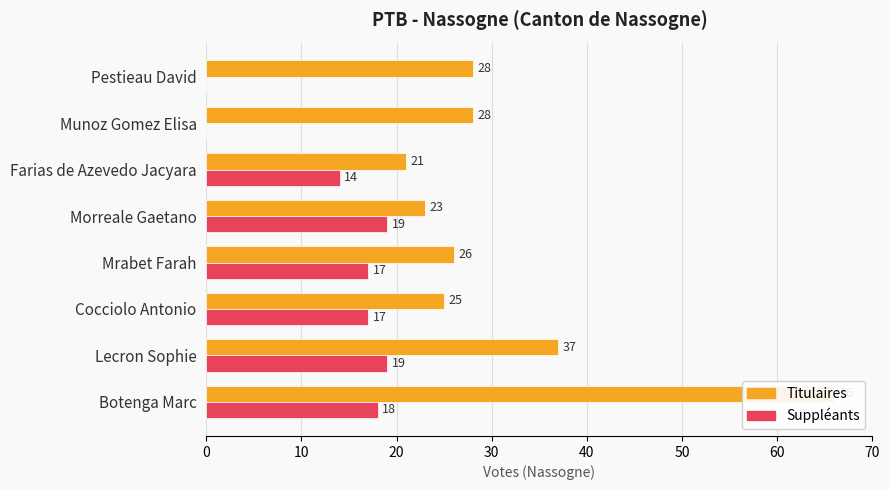

How many values in the Suppléants series exceed 17?

3